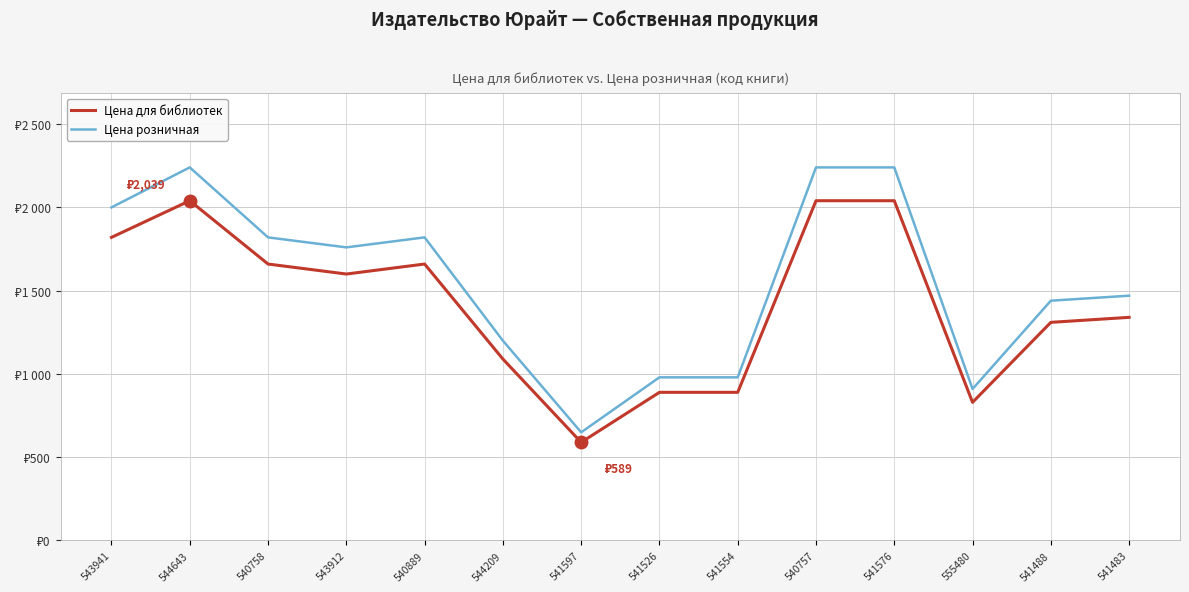

Which series has the largest total across all categories?

Цена розничная